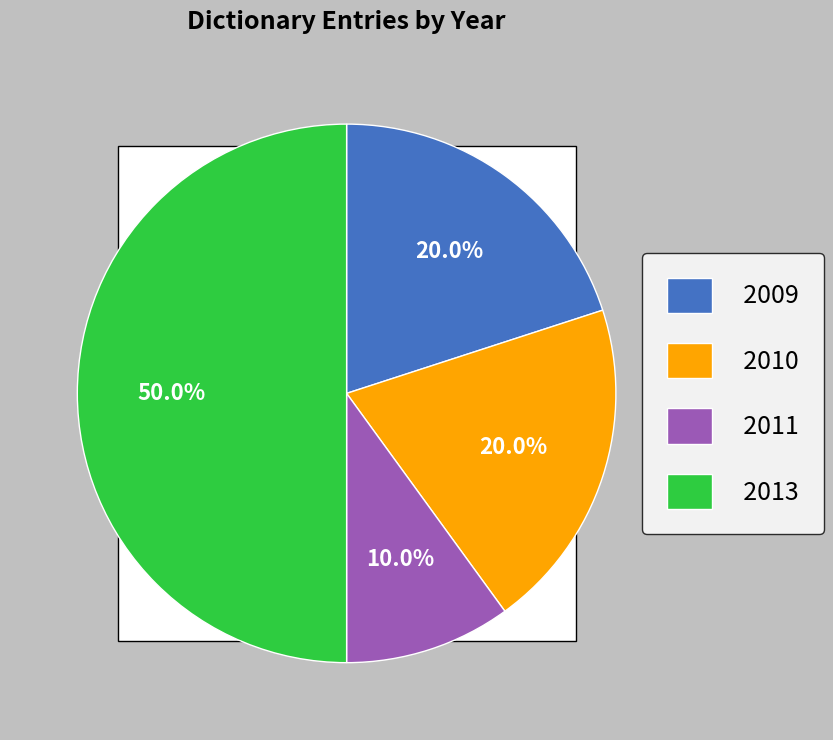

What is the largest slice in the pie chart?

2013